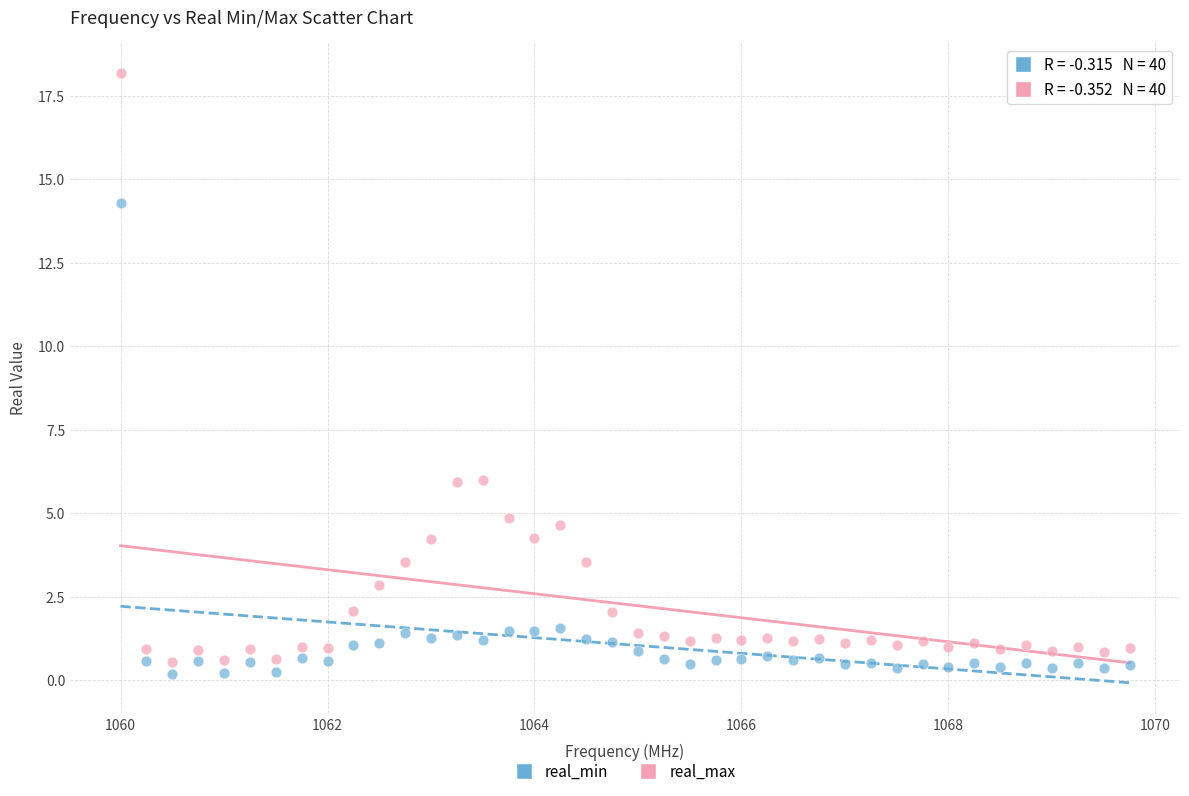

Across all data points, what is the range of X values (max minus min)?

9.8